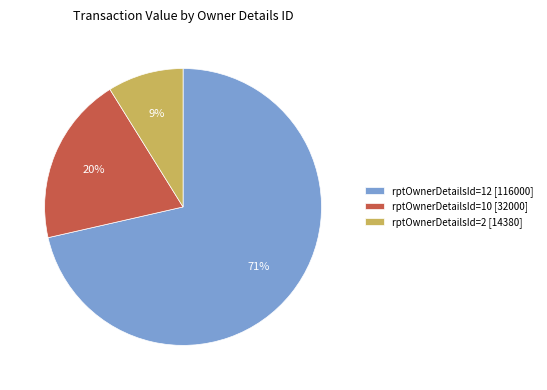

To the nearest percent, what is the combined percentage of rptOwnerDetailsId=12 and rptOwnerDetailsId=10?

91%